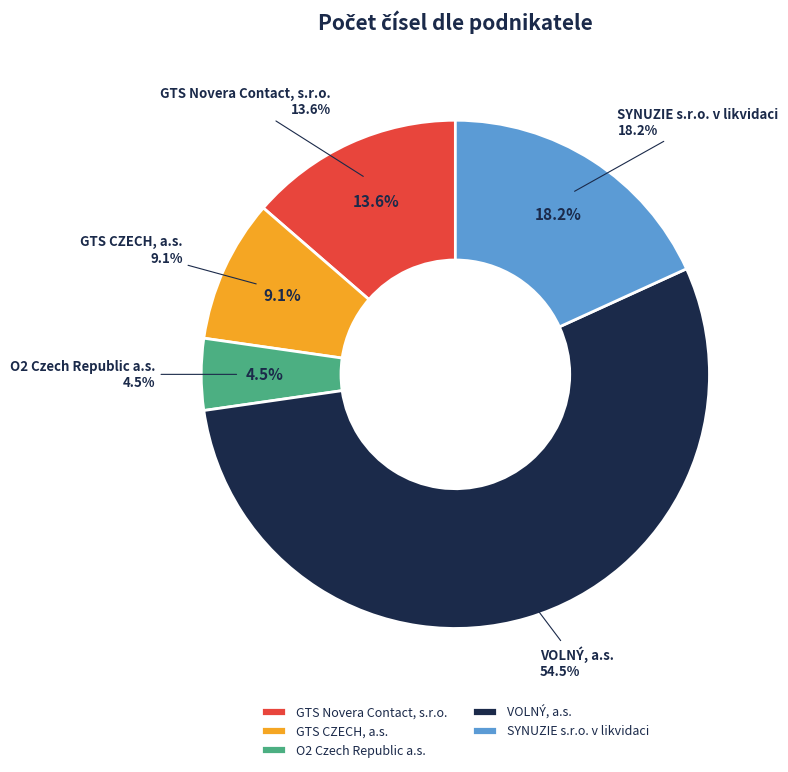

What is the smallest slice in the pie chart?

O2 Czech Republic a.s.